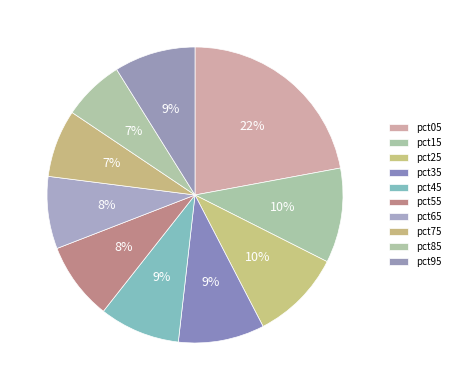

What is the smallest slice in the pie chart?

pct85